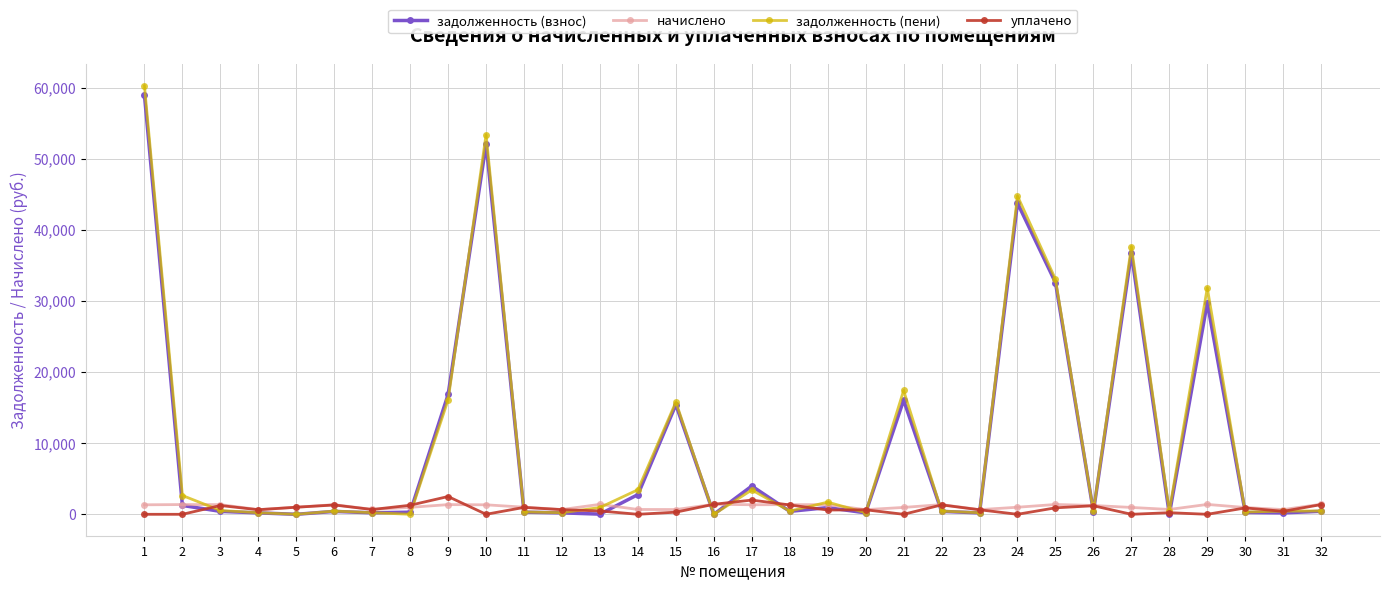

Which series has the largest range (max minus min)?

задолженность (пени)